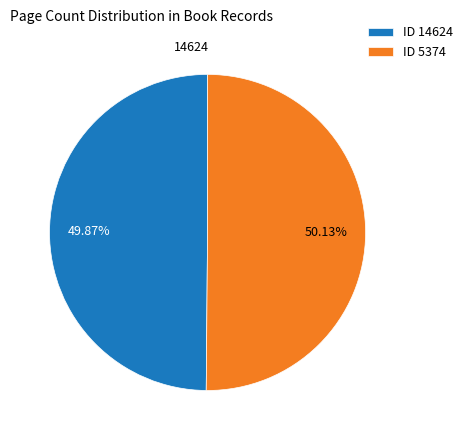

Does any single category account for the majority?

Yes